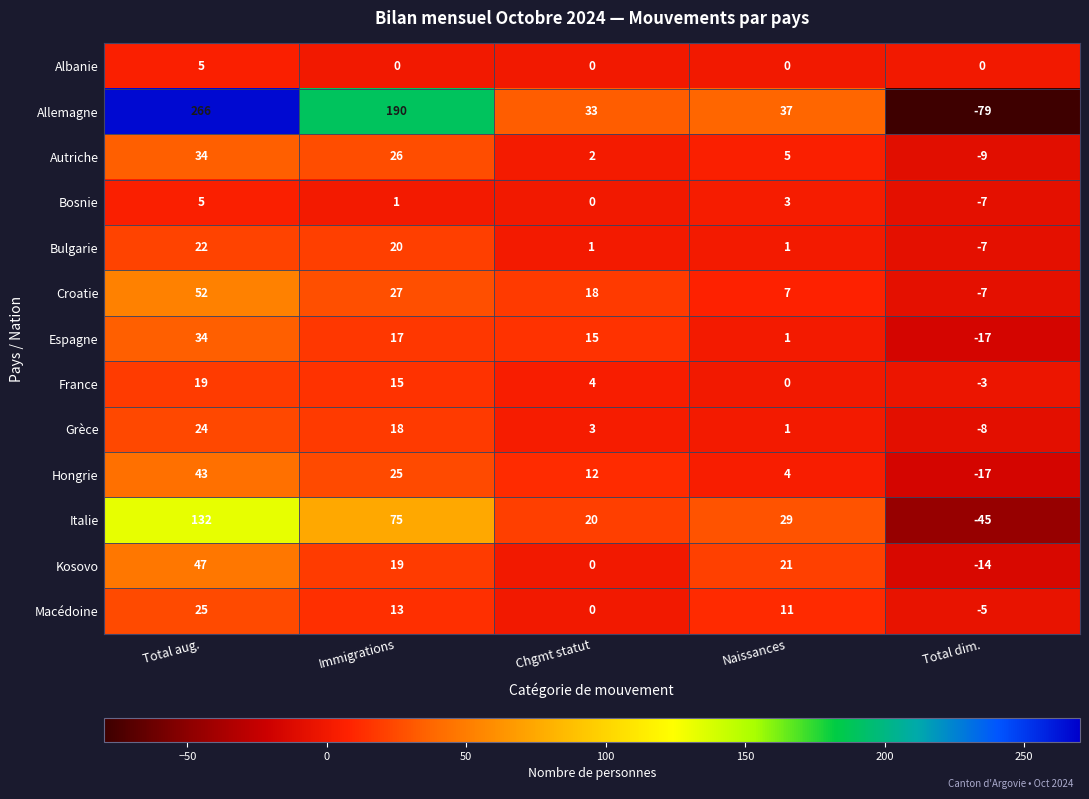

Which series has the widest spread of values?

Allemagne